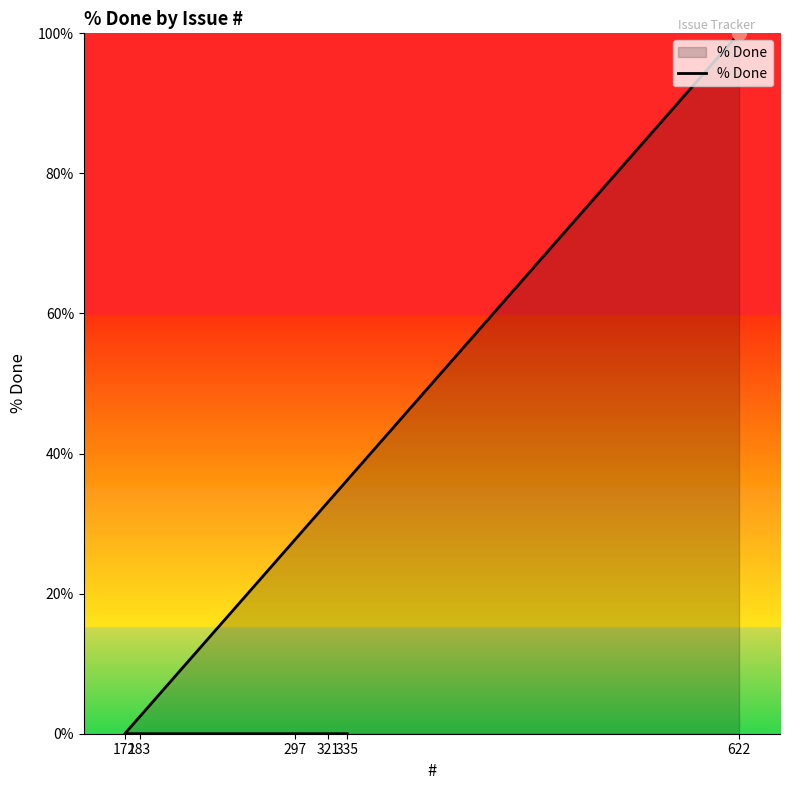

Rank the categories by value from highest to lowest.

622, 172, 183, 297, 321, 335